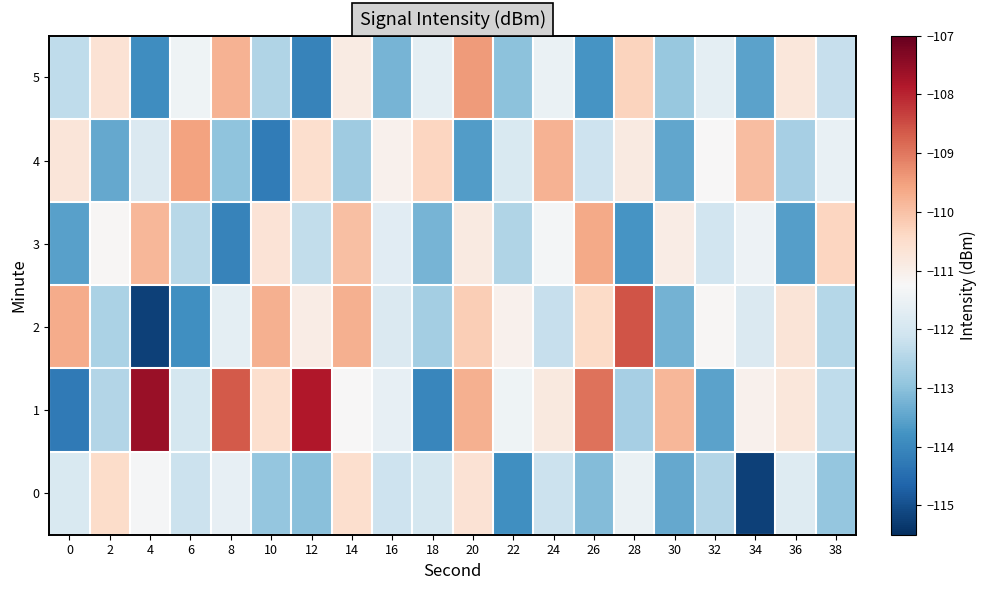

At which category does the chart reach its peak across all series?

4